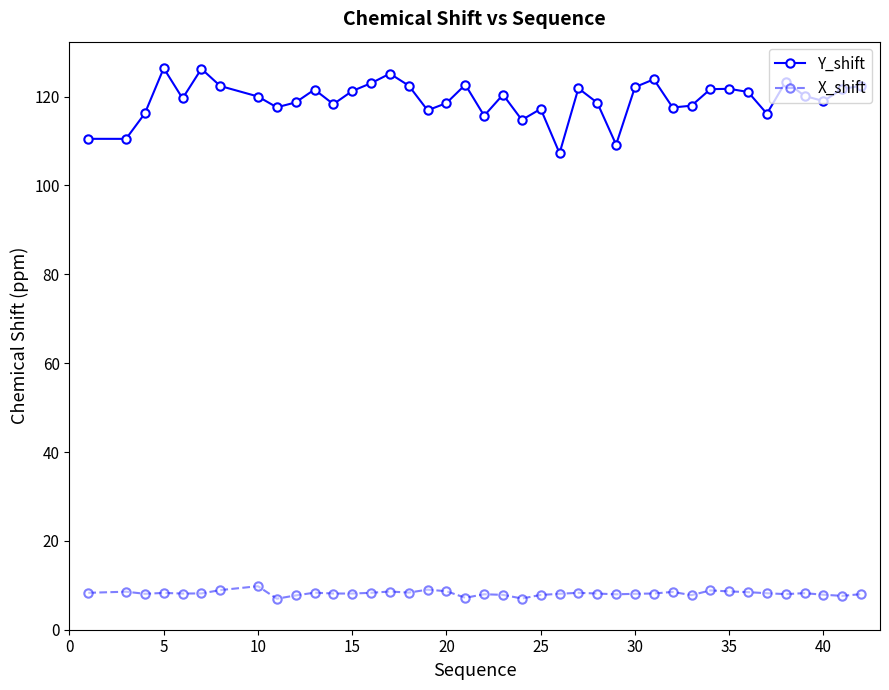

Which series has the largest total across all categories?

Y_shift